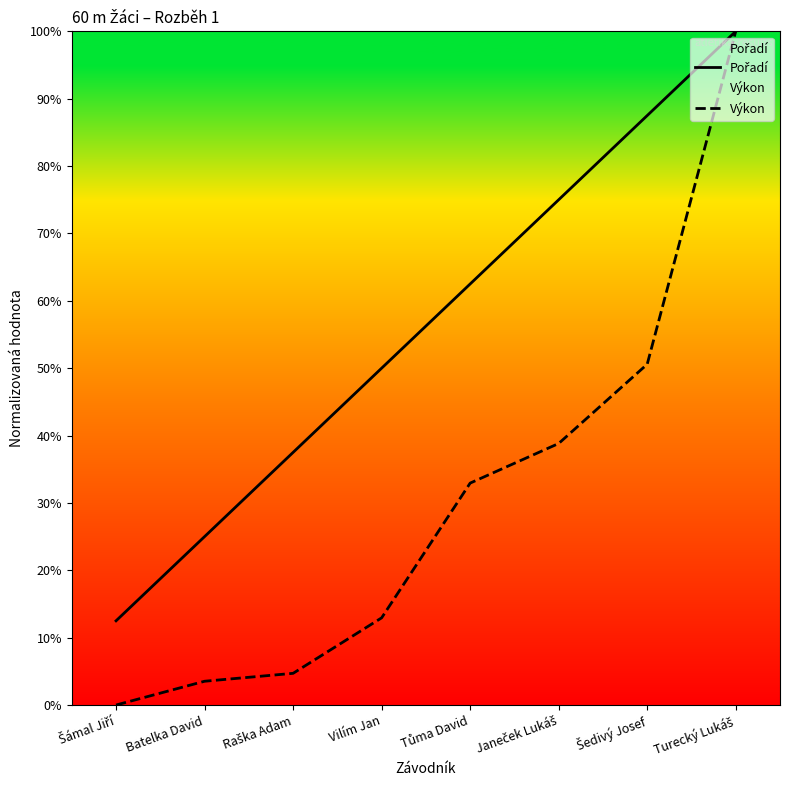

Rank the categories by Výkon value from lowest to highest.

Šámal Jiří, Batelka David, Raška Adam, Vilím Jan, Tůma David, Janeček Lukáš, Šedivý Josef, Turecký Lukáš